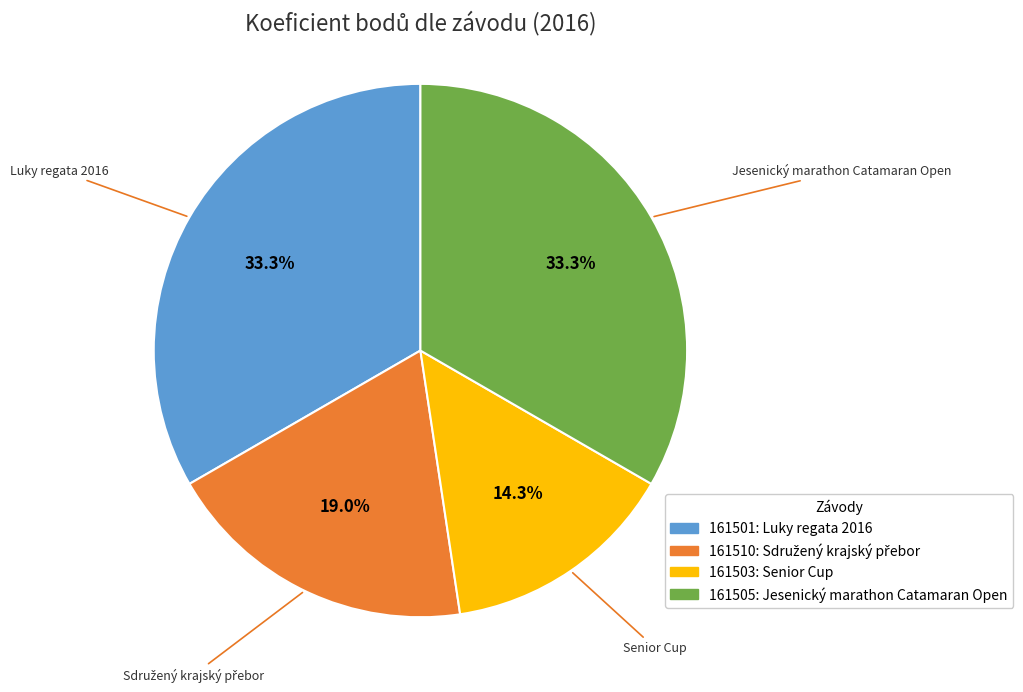

Is it true that 161505 is 22% of the pie?

False